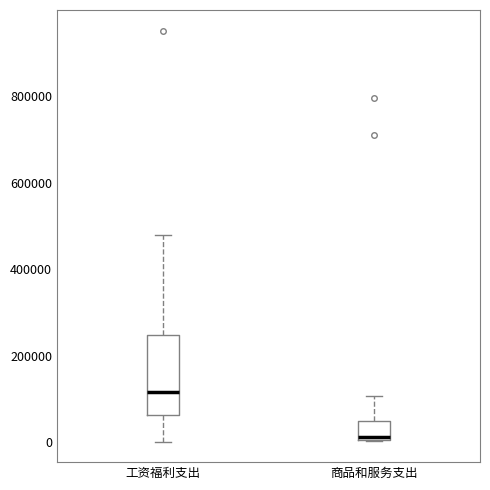

Which box has the highest median line?

工资福利支出